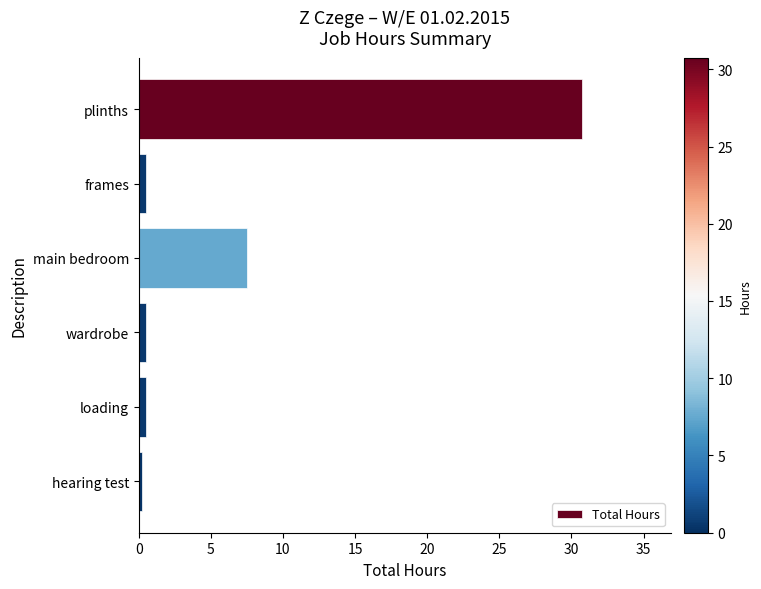

What is the difference between the maximum and minimum values?

30.5